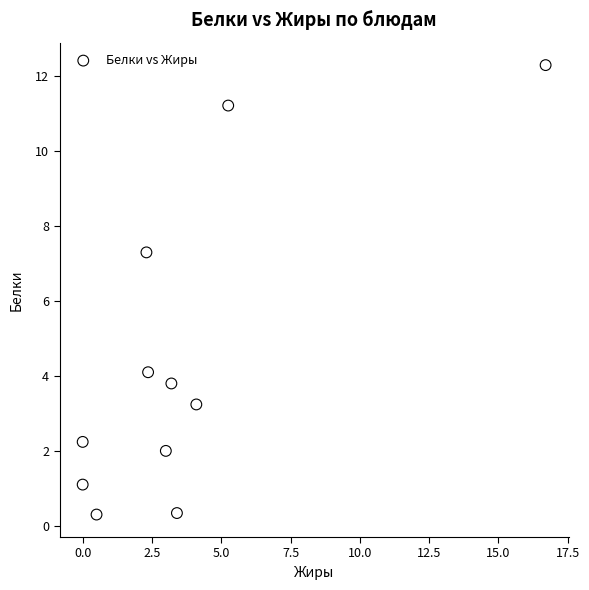

What is the range of Y values (max minus min)?

12.0